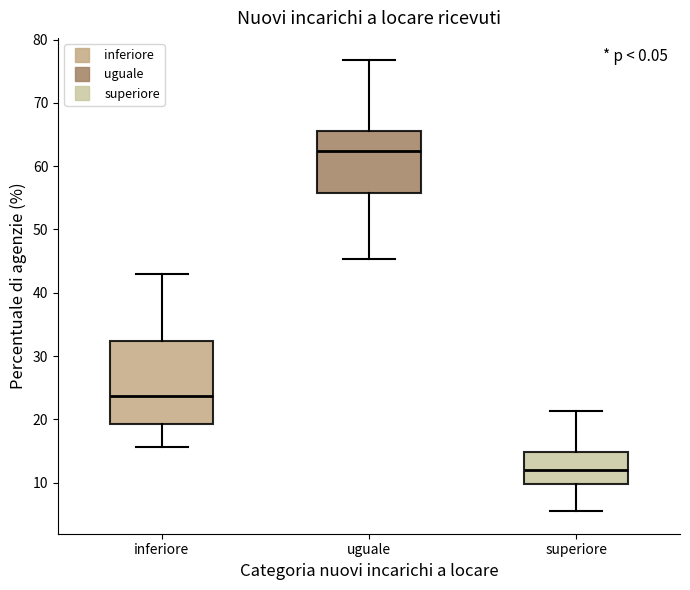

Which box's median line is the highest?

uguale